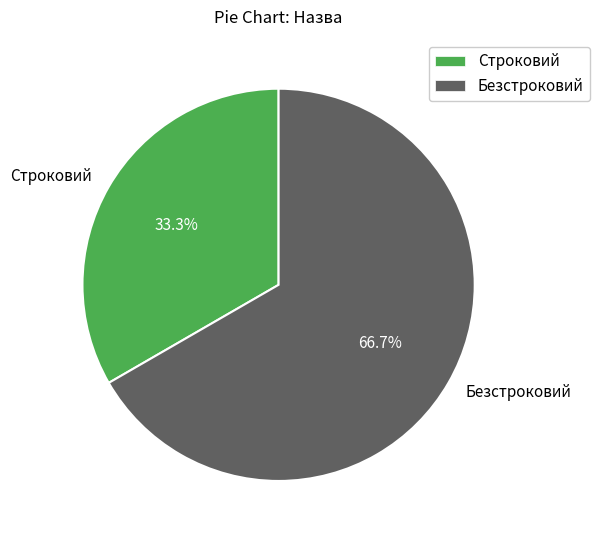

True or false: Безстроковий accounts for 67% of the total.

True